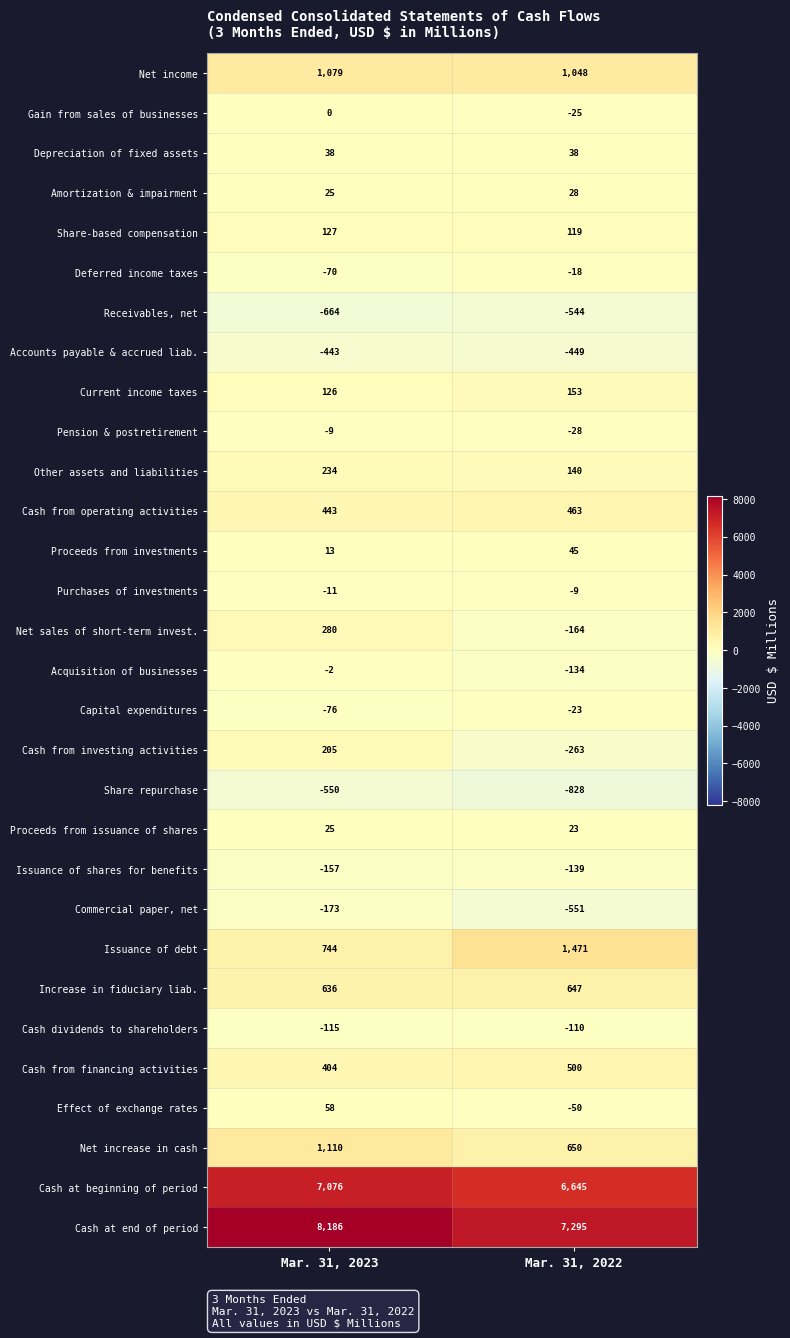

Where is Purchases of investments nearest to the value -10?

Mar. 31, 2023